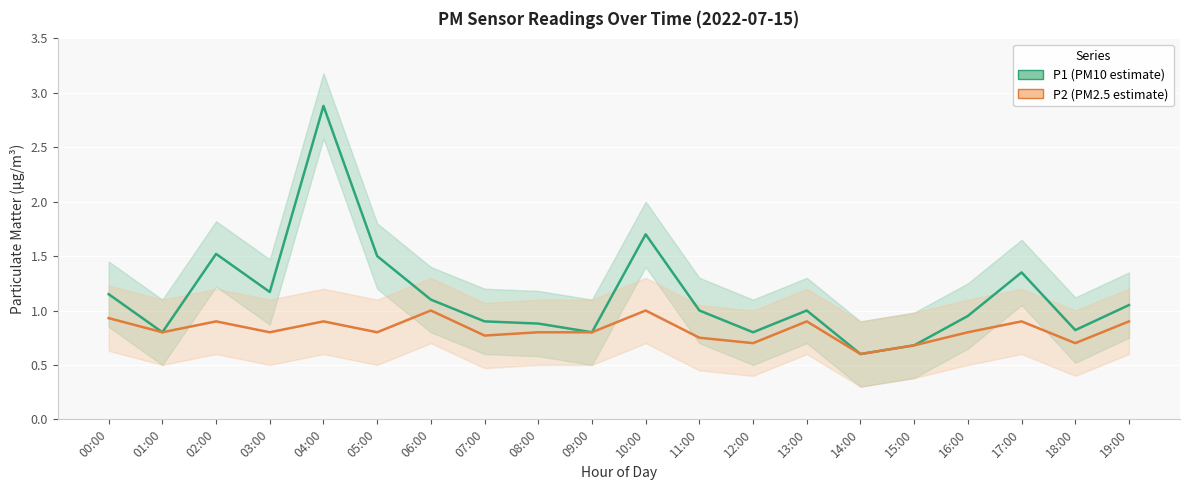

What value does the P2 (PM2.5 estimate) series have at 01:00?

0.8